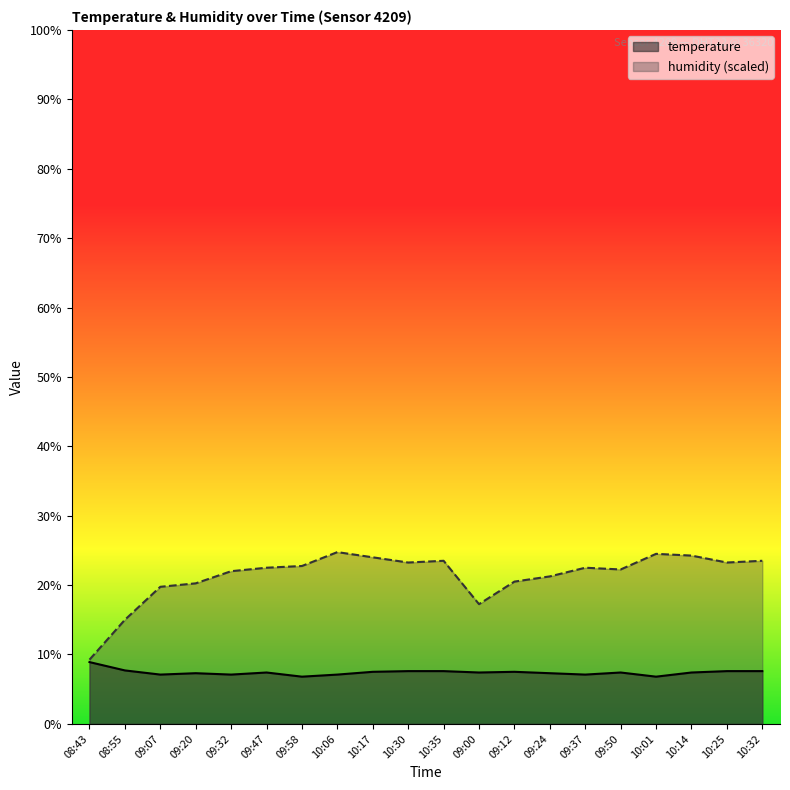

In humidity, how many points are higher than both neighbors (excluding endpoints)?

4